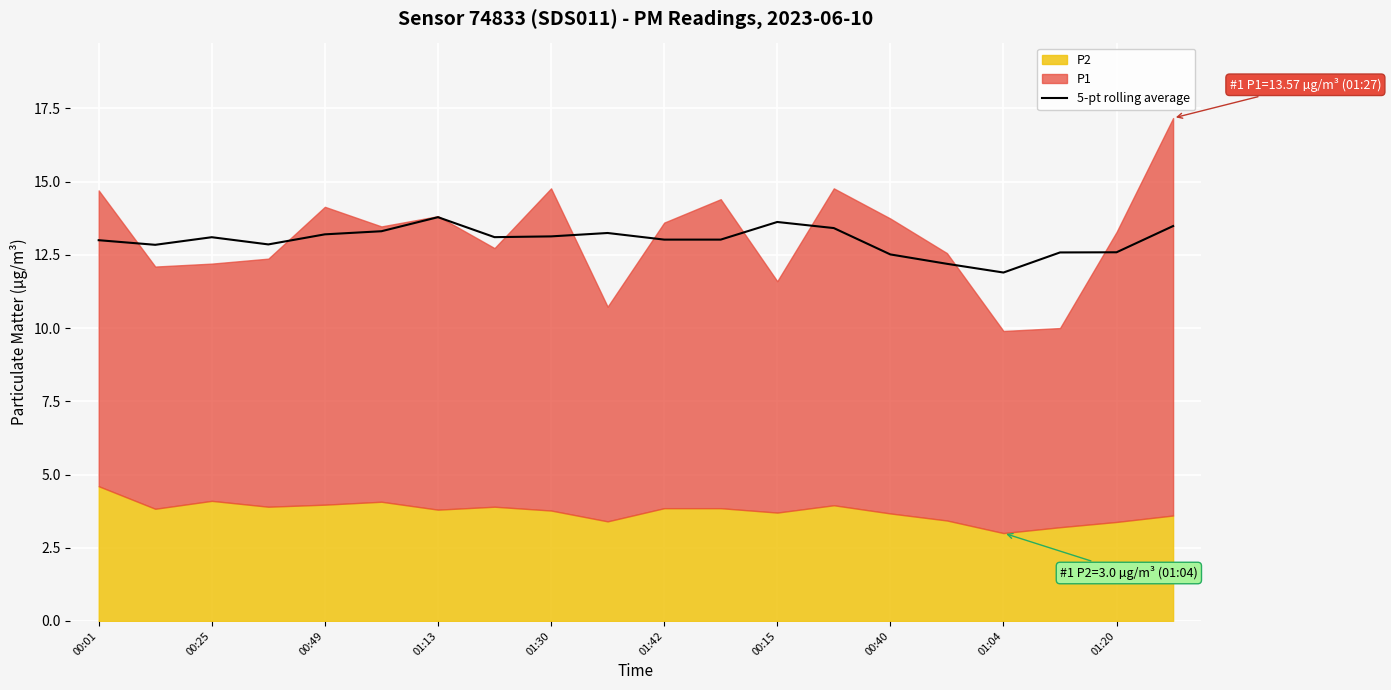

The value of 5-pt rolling average at 00:01 is 19.7. True or false?

False